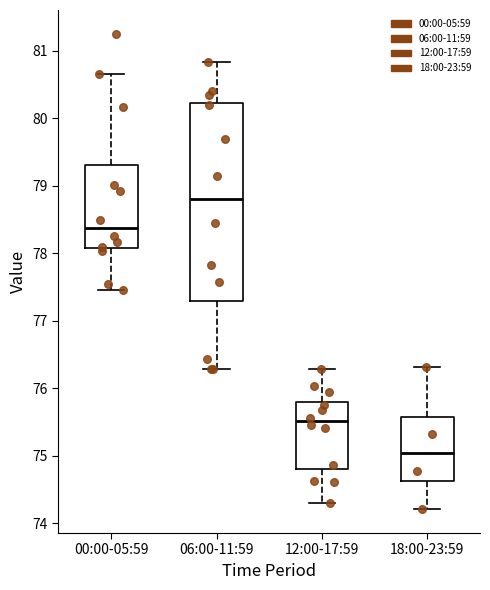

Where does the median line of the box for 00:00-05:59 sit on the y-axis? The values are not printed on the chart, so give them approximately, as read against the axis.

78.4